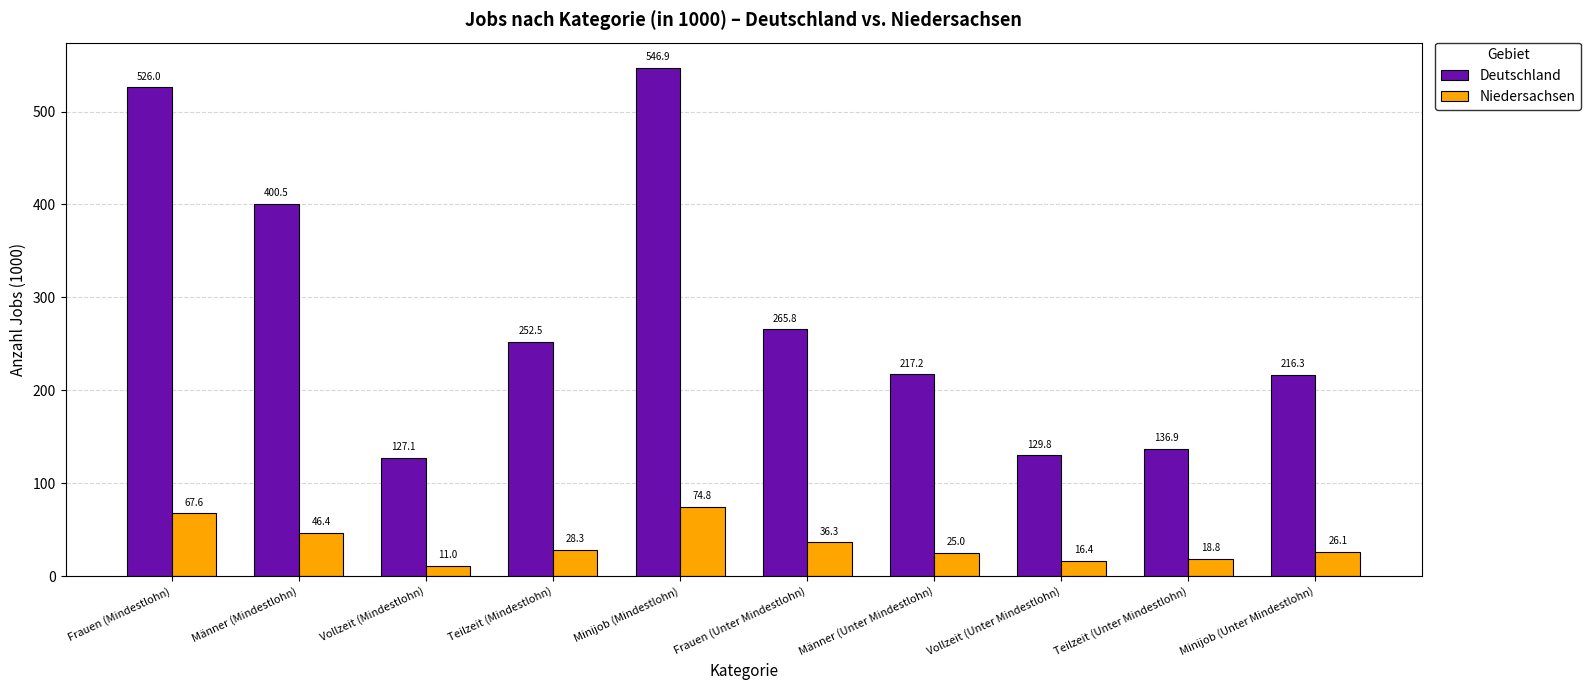

Which series has the largest total across all categories?

Deutschland